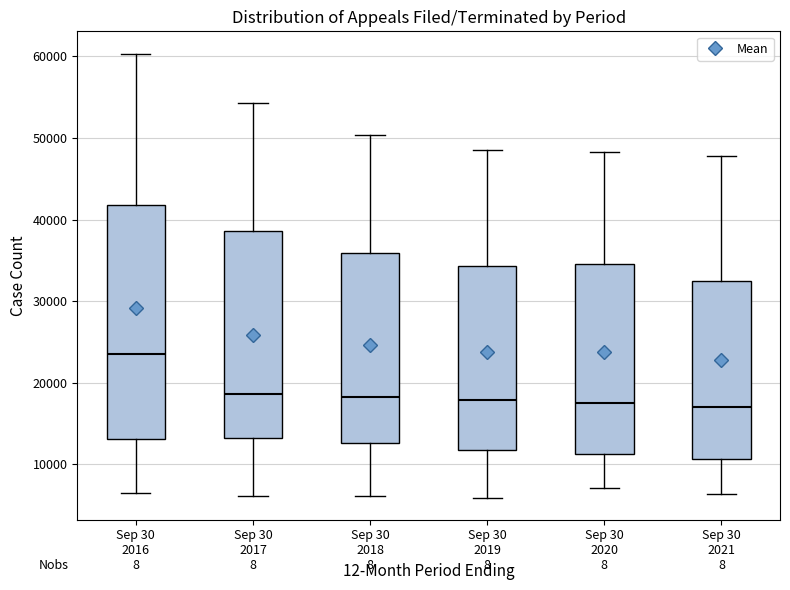

Reading left to right, read every box against the y-axis: the position of its median line, the range the box covers, and the ends of its whiskers. The values are not printed on the chart, so give them approximately, as read against the axis.

Sep 30 2016: median 24000, box 13000 to 42000, whiskers 6000 to 60000
Sep 30 2017: median 19000, box 13000 to 39000, whiskers 6000 to 54000
Sep 30 2018: median 18000, box 13000 to 36000, whiskers 6000 to 50000
Sep 30 2019: median 18000, box 12000 to 34000, whiskers 6000 to 48000
Sep 30 2020: median 18000, box 11000 to 35000, whiskers 7000 to 48000
Sep 30 2021: median 17000, box 11000 to 33000, whiskers 6000 to 48000